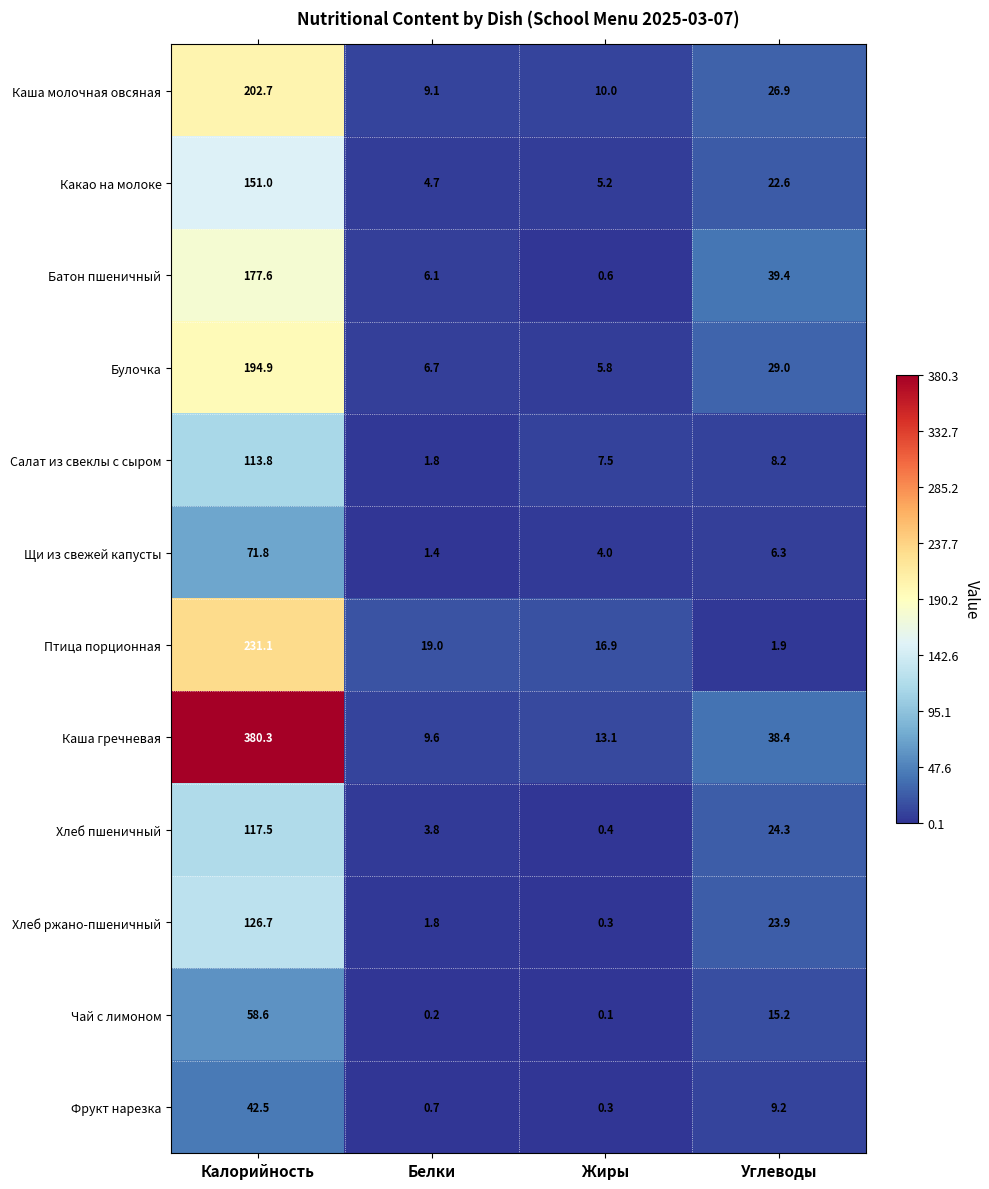

Rank the series by their maximum value, from lowest to highest.

Фрукт нарезка, Чай с лимоном, Щи из свежей капусты, Салат из свеклы с сыром, Хлеб пшеничный, Хлеб ржано-пшеничный, Какао на молоке, Батон пшеничный, Булочка, Каша молочная овсяная, Птица порционная, Каша гречневая